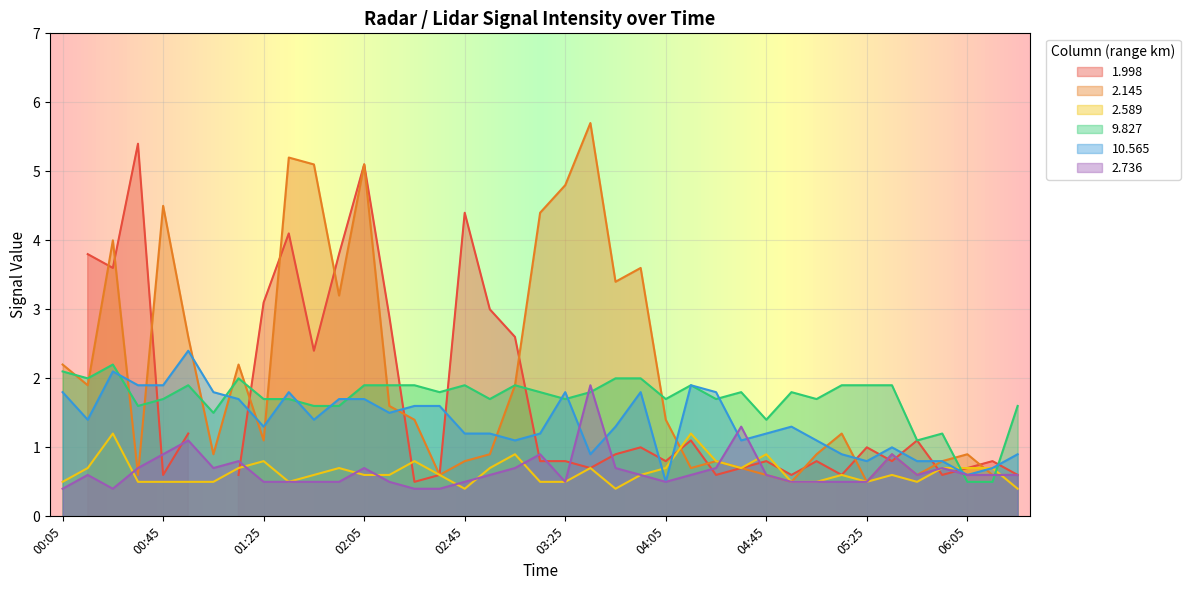

True or false: 2.589 has a value of 0.2 at 03:25.

False